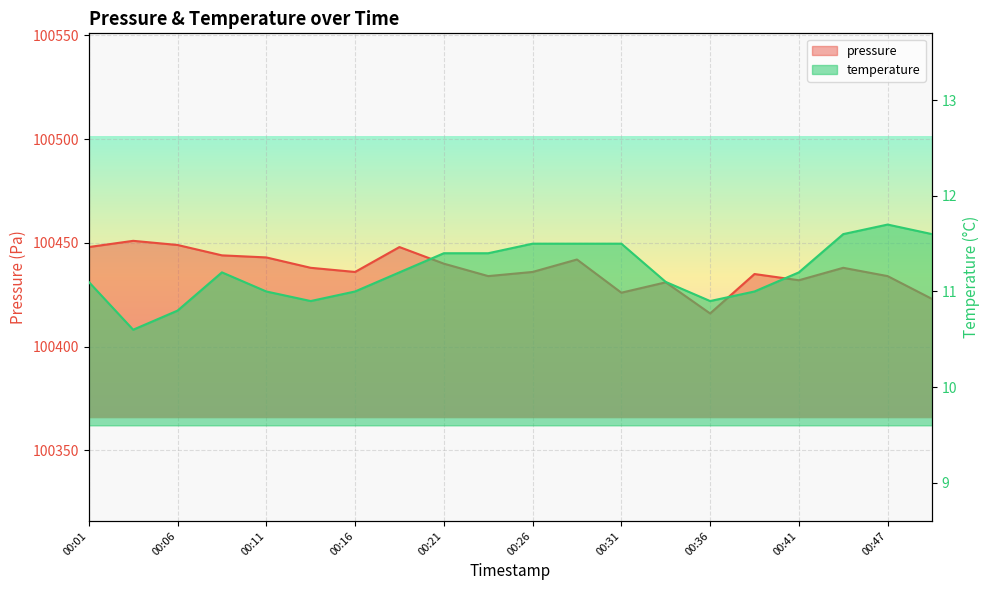

Between 00:18 and 00:41, which is larger?

00:18